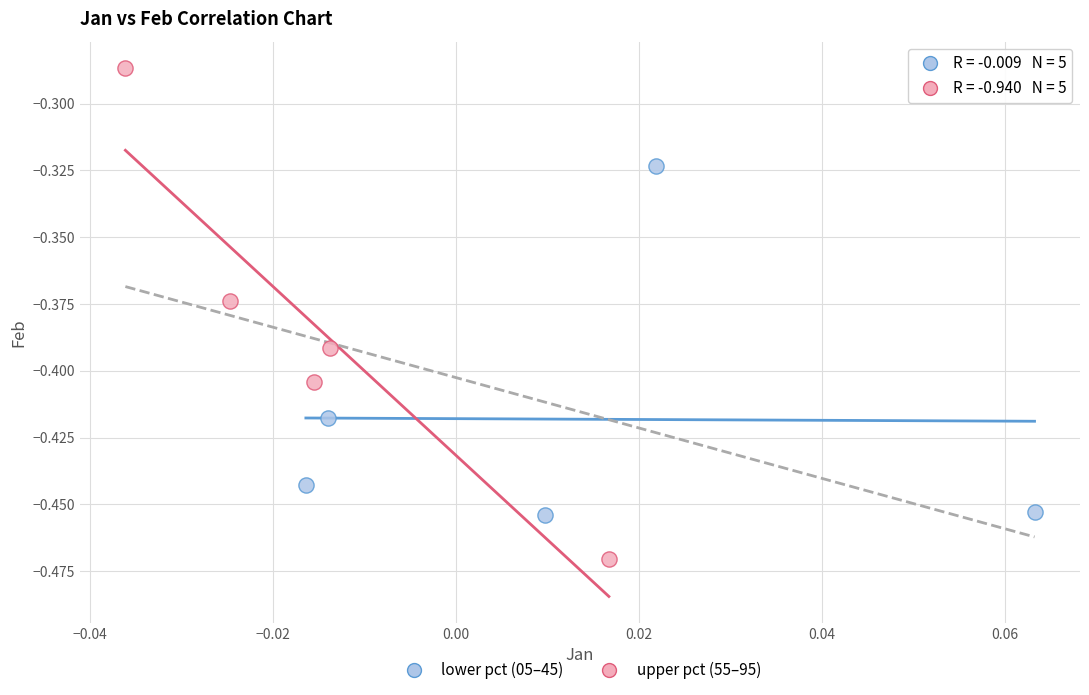

Which series contains the lowest Y value?

upper pct (55–95)